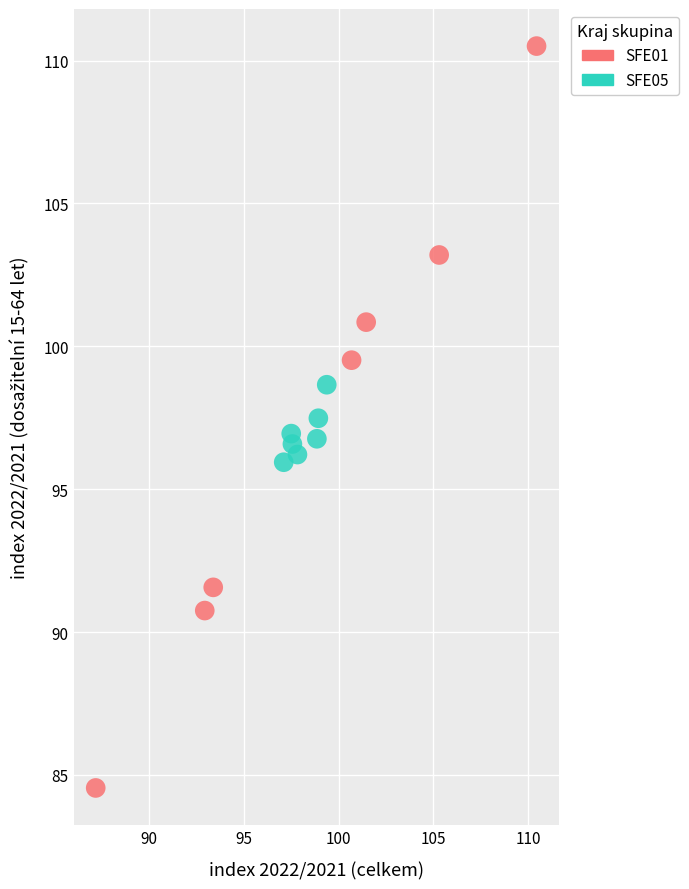

Which series reaches the minimum Y coordinate?

SFE01